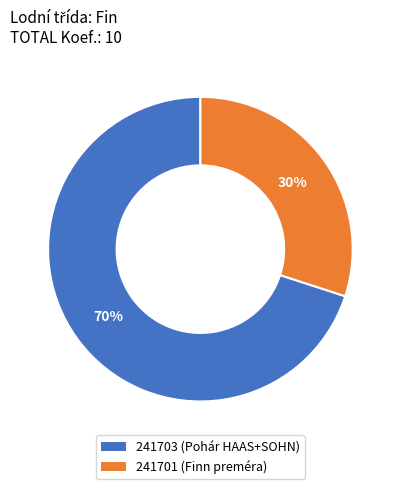

Between 241703 and 241701, which is larger?

241703